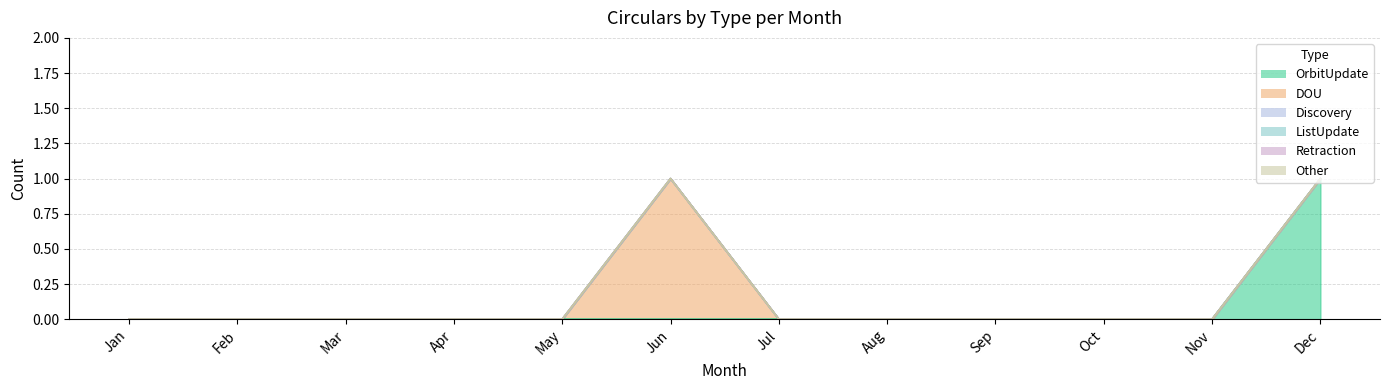

Which series has the largest total across all categories?

OrbitUpdate